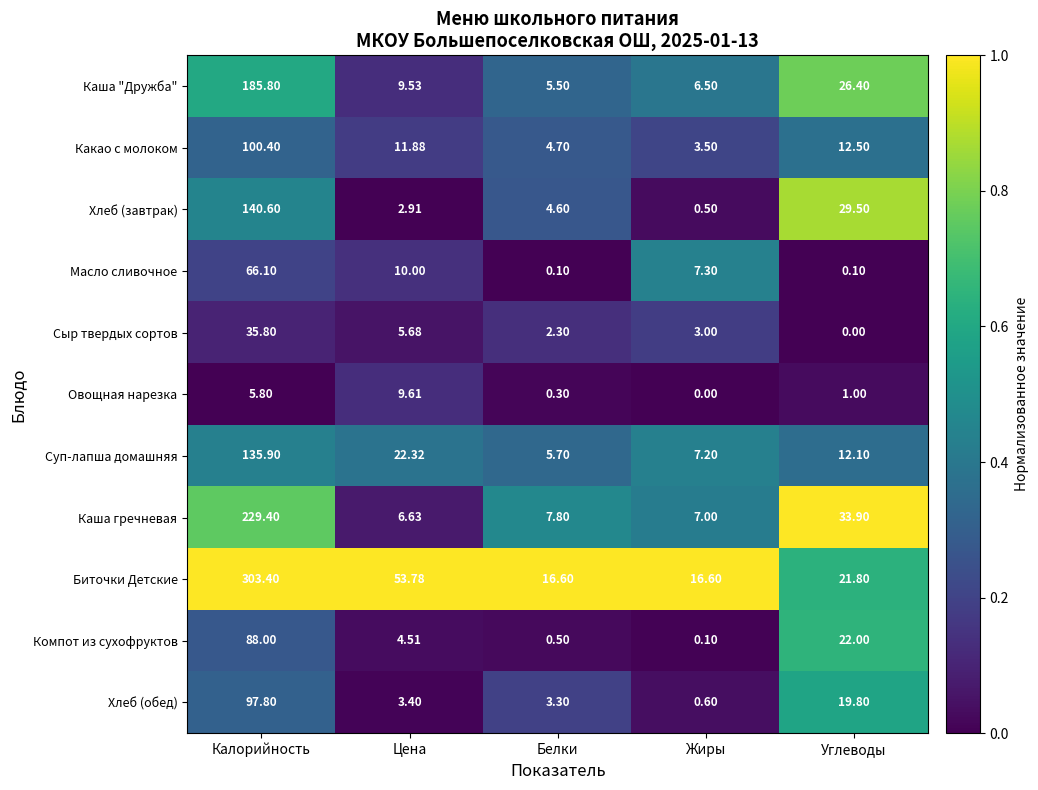

List the series in order of their peak value, lowest first.

Овощная нарезка, Сыр твердых сортов, Масло сливочное, Компот из сухофруктов, Хлеб (обед), Какао с молоком, Суп-лапша домашняя, Хлеб (завтрак), Каша "Дружба", Каша гречневая, Биточки Детские